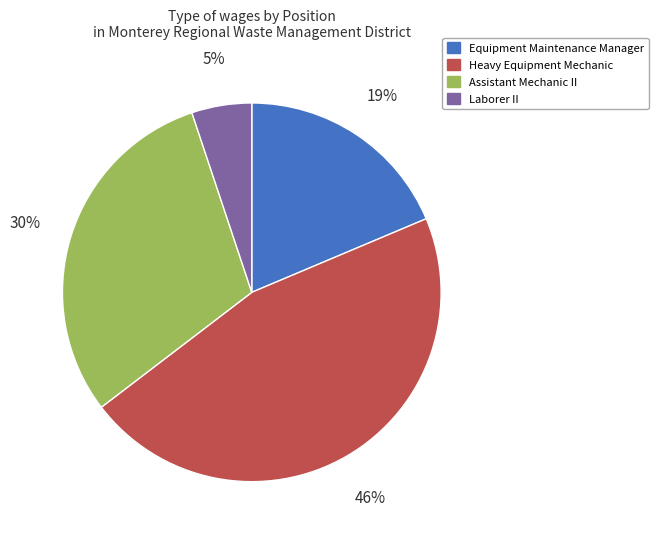

Is there any slice that represents more than half of the pie?

No